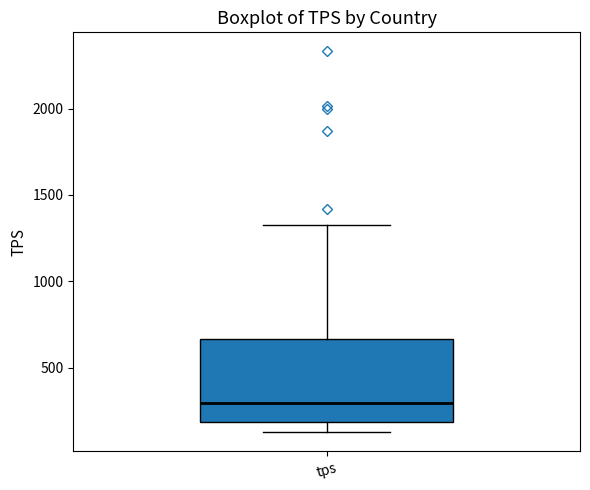

Read this box plot against the y-axis: the position of the median line, the range covered by the box, and the ends of both whiskers. The values are not printed on the chart, so give them approximately, as read against the axis.

median 300, box 200 to 650, whiskers 150 to 1350